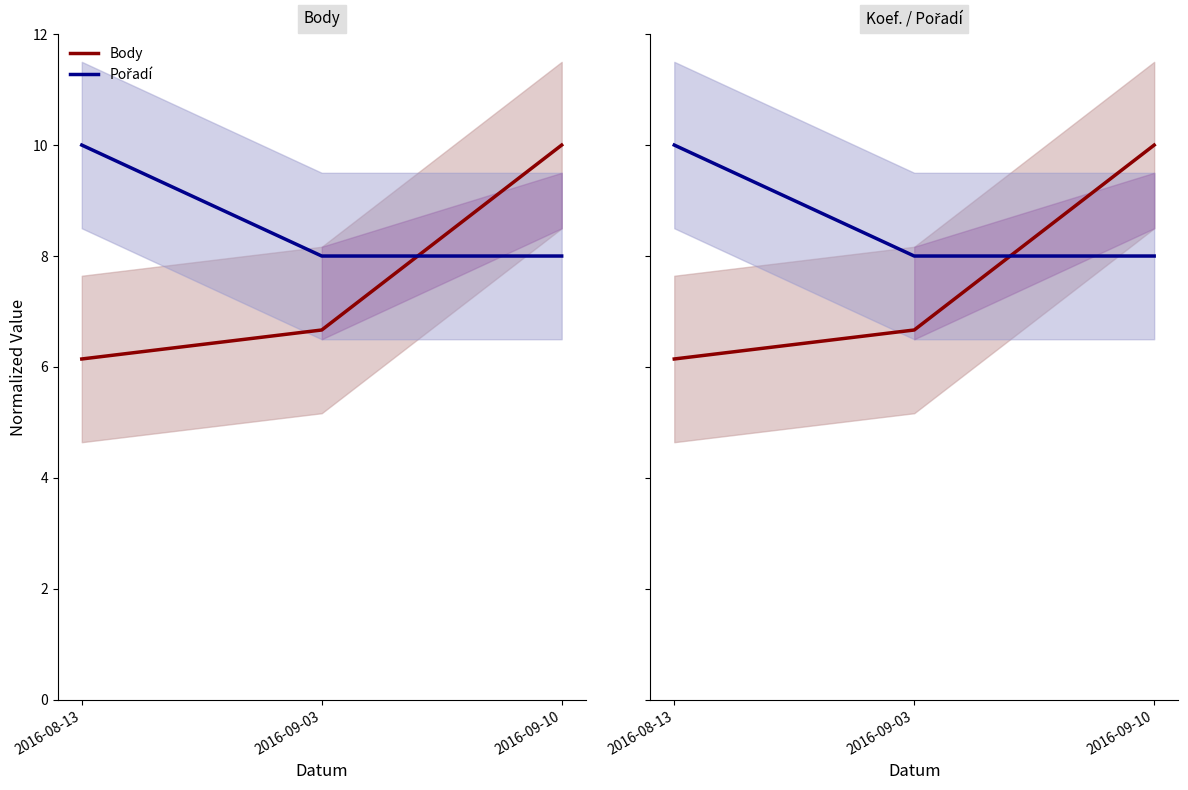

Which series has the largest range (max minus min)?

Body